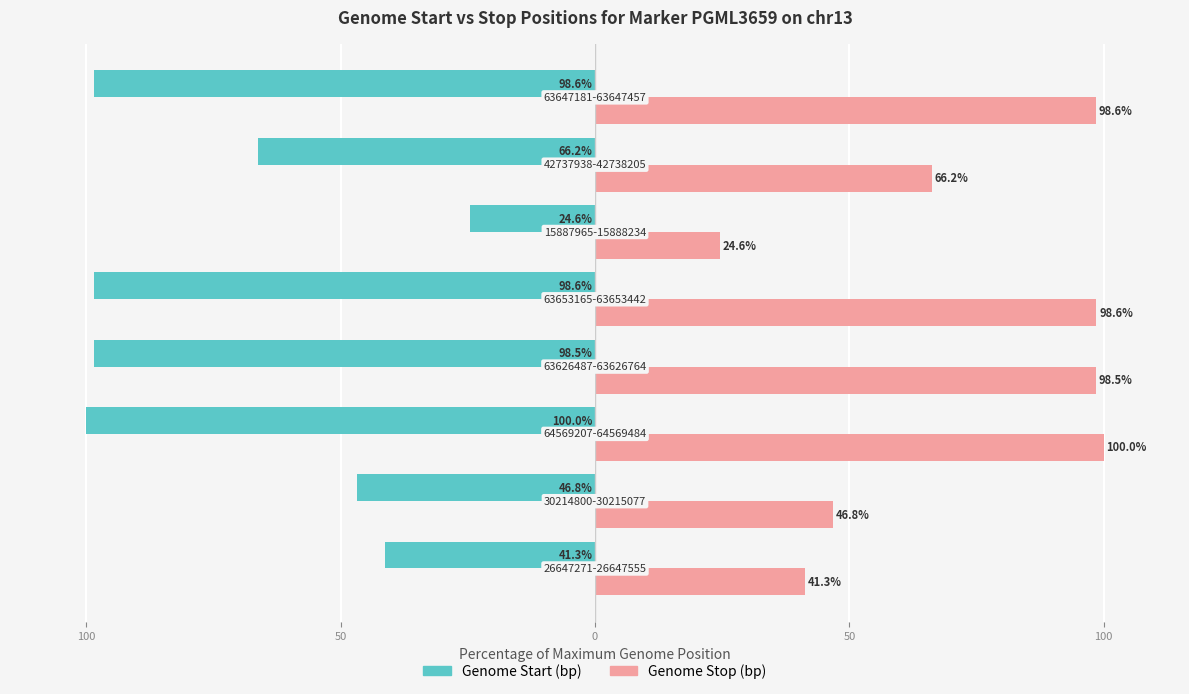

At how many categories does at least one series exceed 89?

4